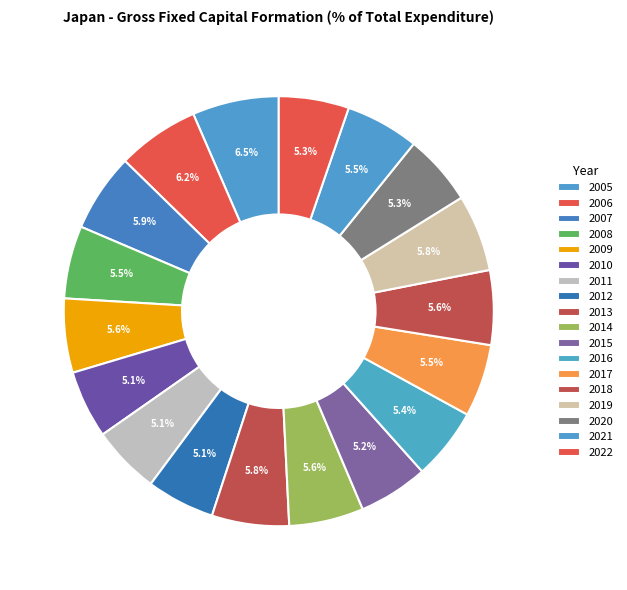

True or false: 2014 accounts for 6% of the total.

True